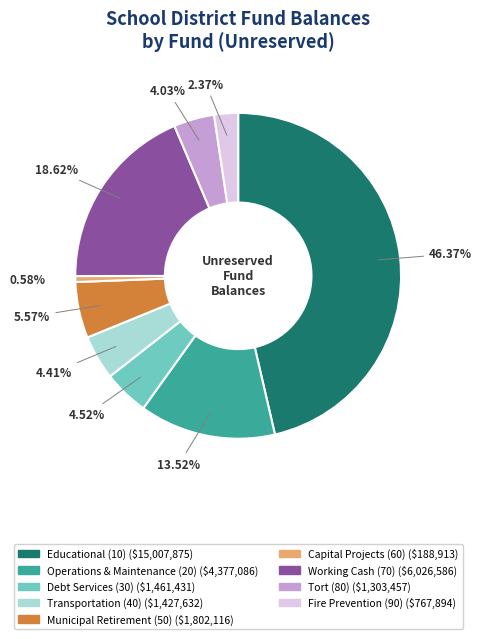

How many slices are in this pie chart?

9